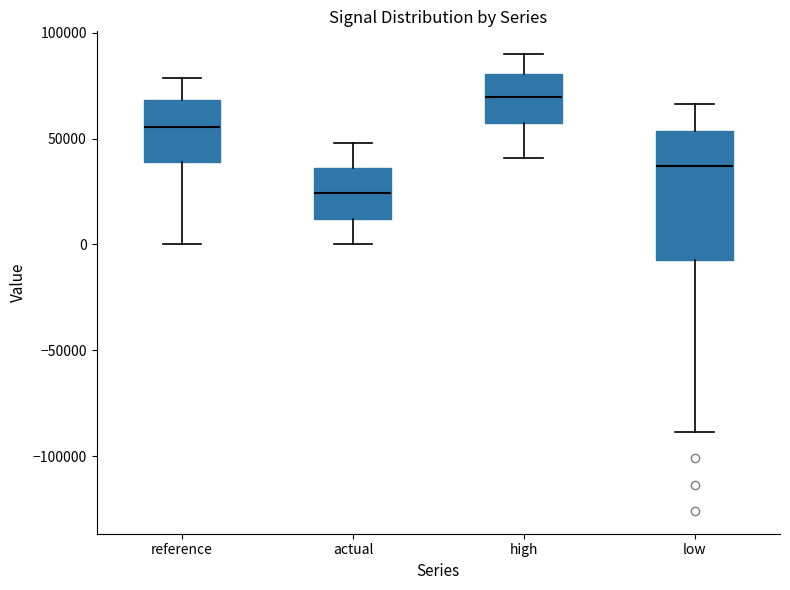

Where is the lower edge of the box for reference on the y-axis? The values are not printed on the chart, so give them approximately, as read against the axis.

40000